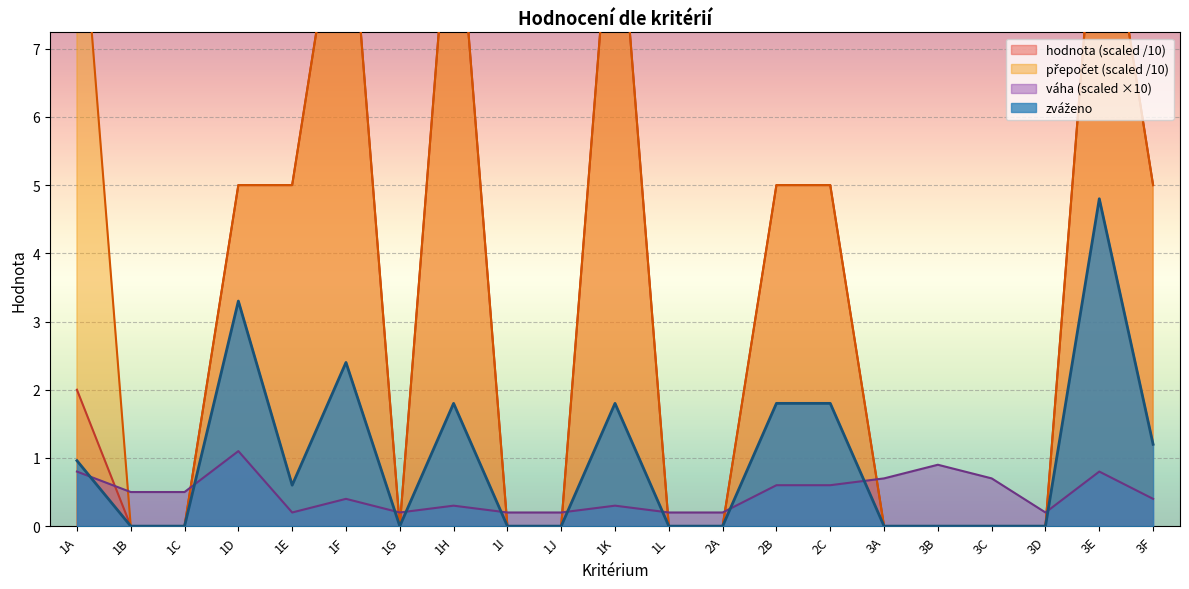

List the series in order of their peak value, lowest first.

váha, zváženo, přepočet, hodnota